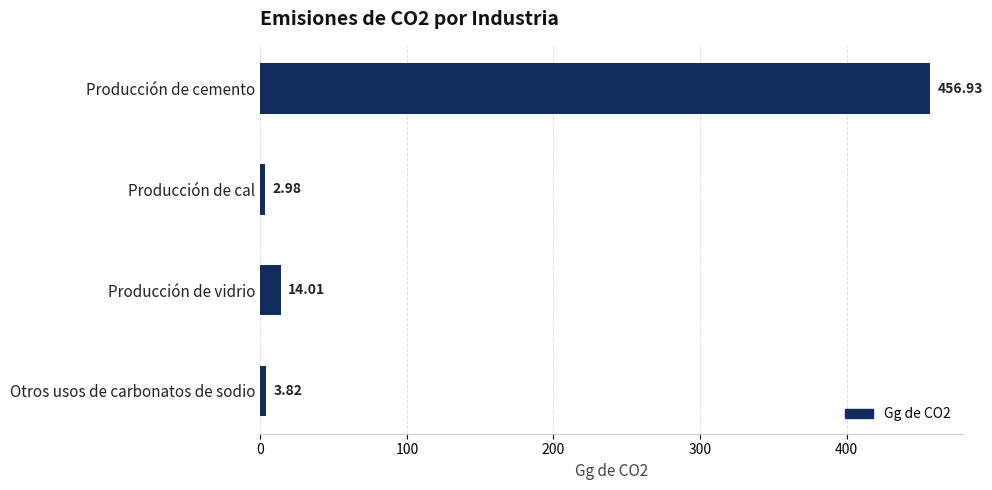

Does the chart contain stacked bars?

No